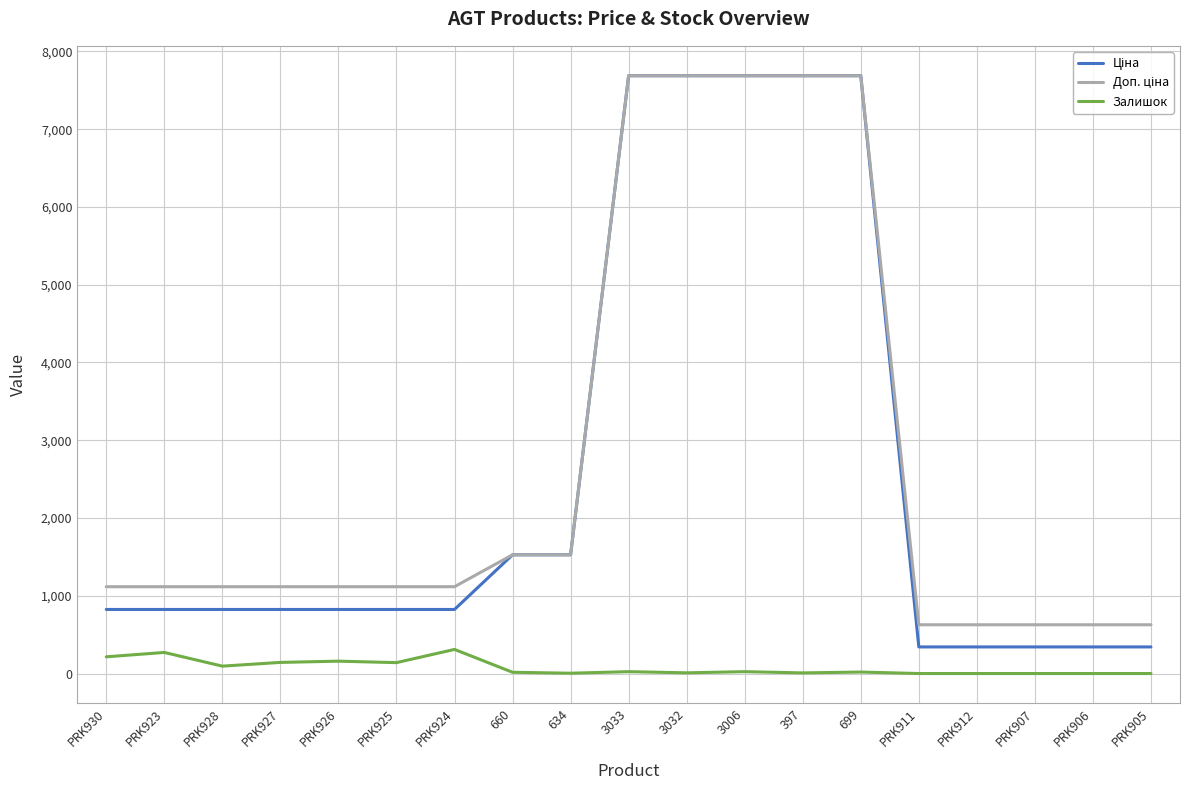

Is it true that Залишок equals 24.0 at 3033?

True